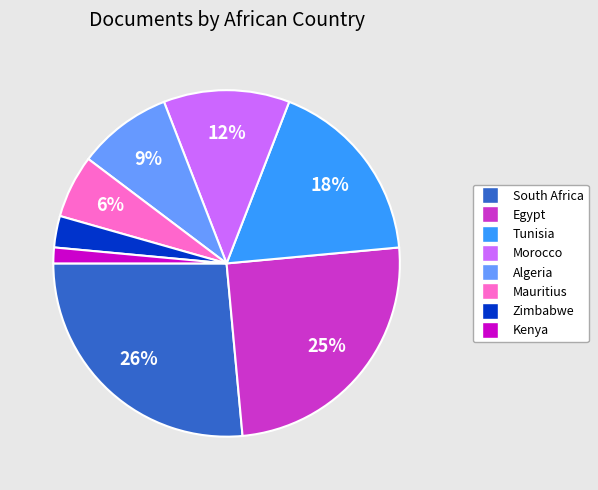

How many slices are in this pie chart?

8